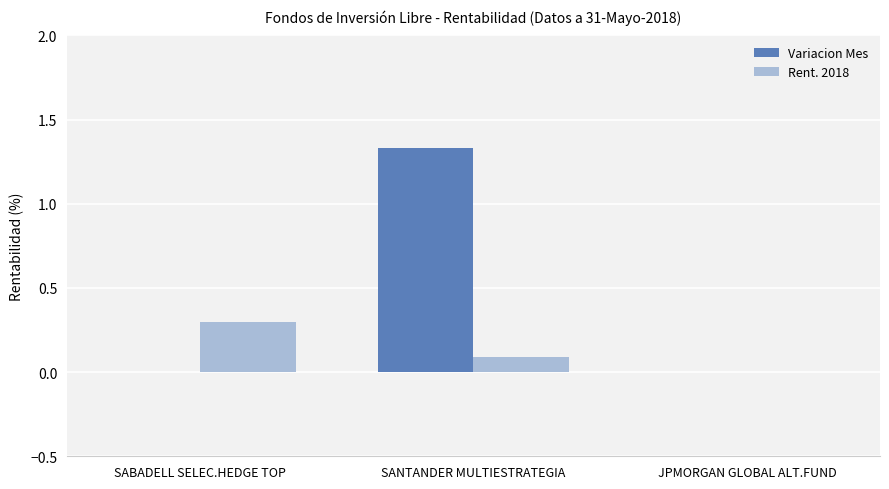

Are the bars grouped side by side (vs. stacked)?

Yes